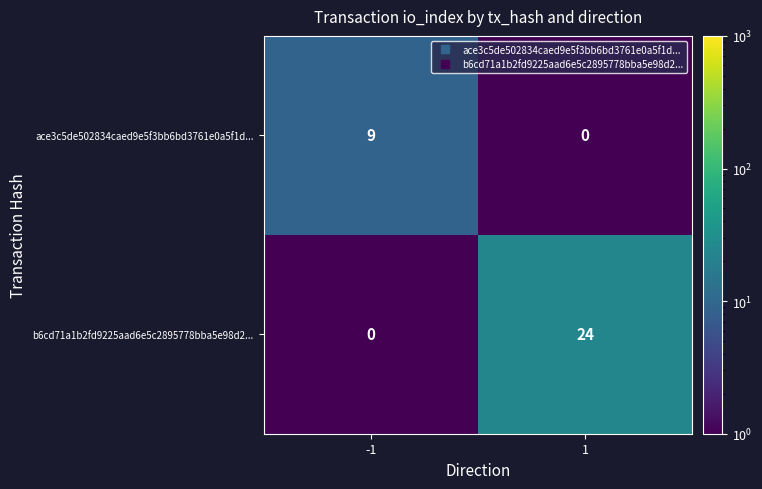

What is the sum of the ace3c5de502834caed9e5f3bb6bd3761e0a5f1d... values at -1 and 1?

9